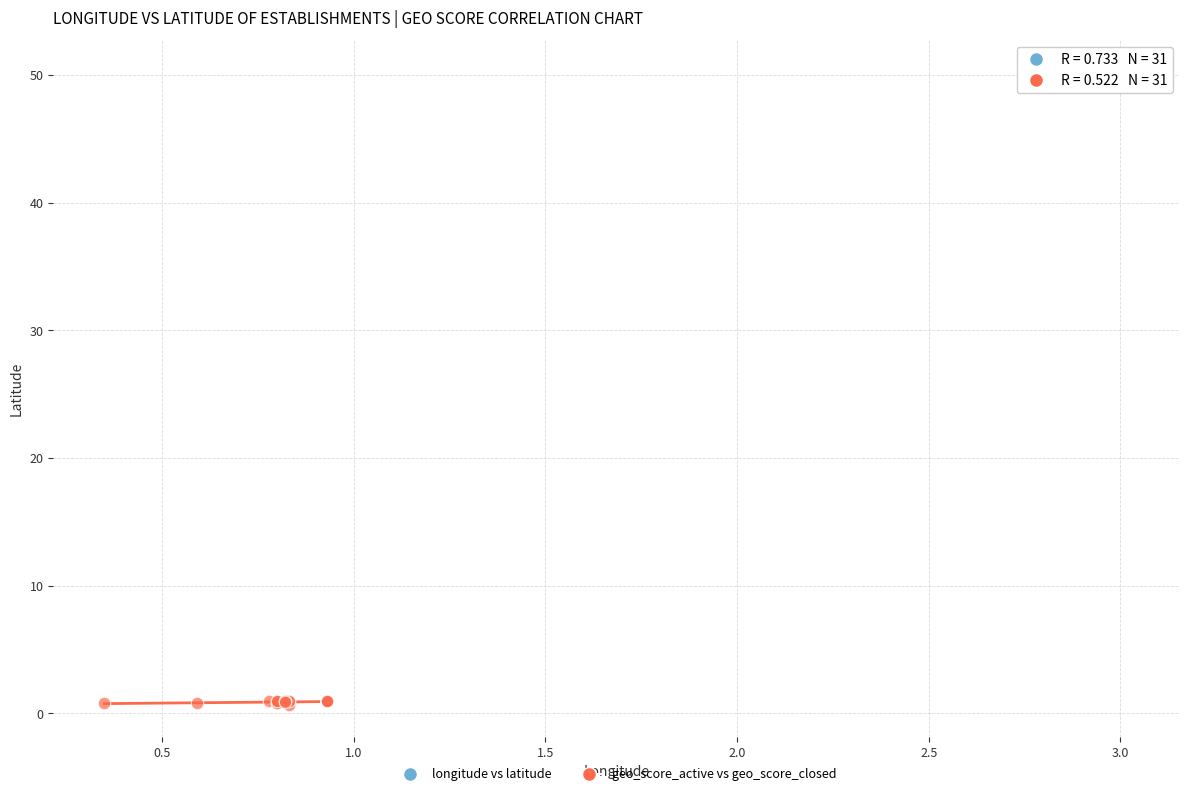

Which series contains the lowest Y value?

geo_score_active vs geo_score_closed